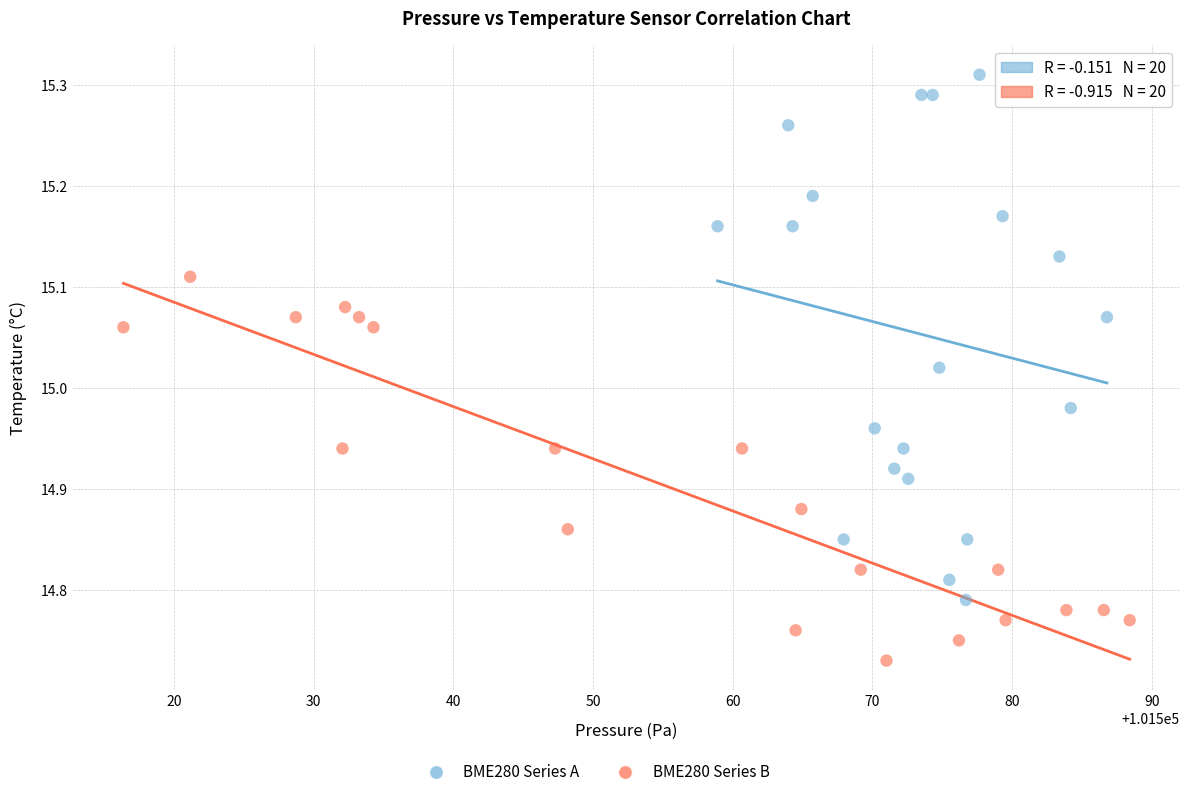

Which series has the widest spread of Y values?

BME280 Series A